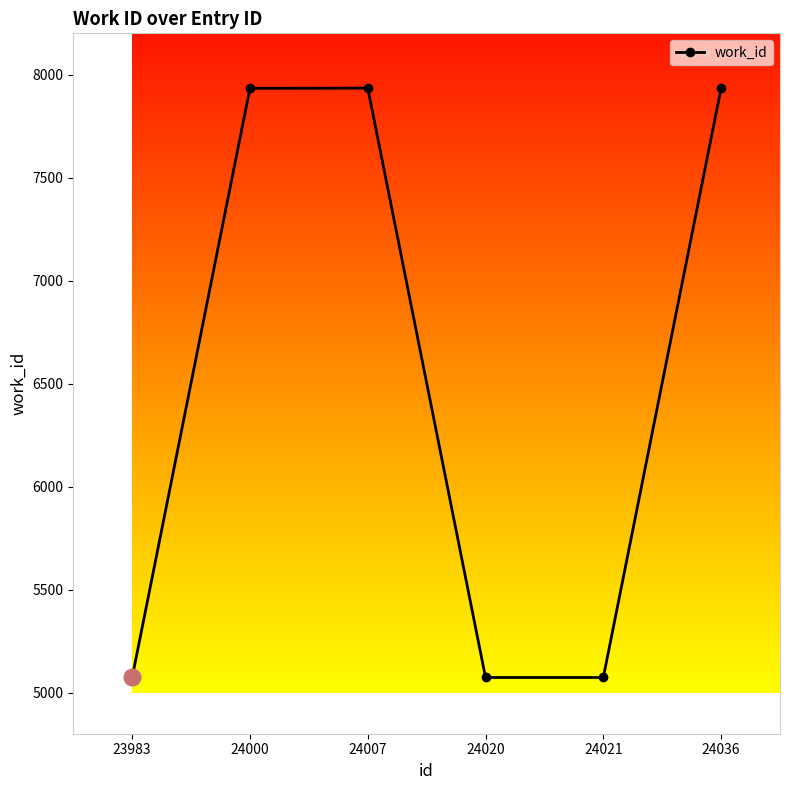

The value at 24007 is 4755. True or false?

False